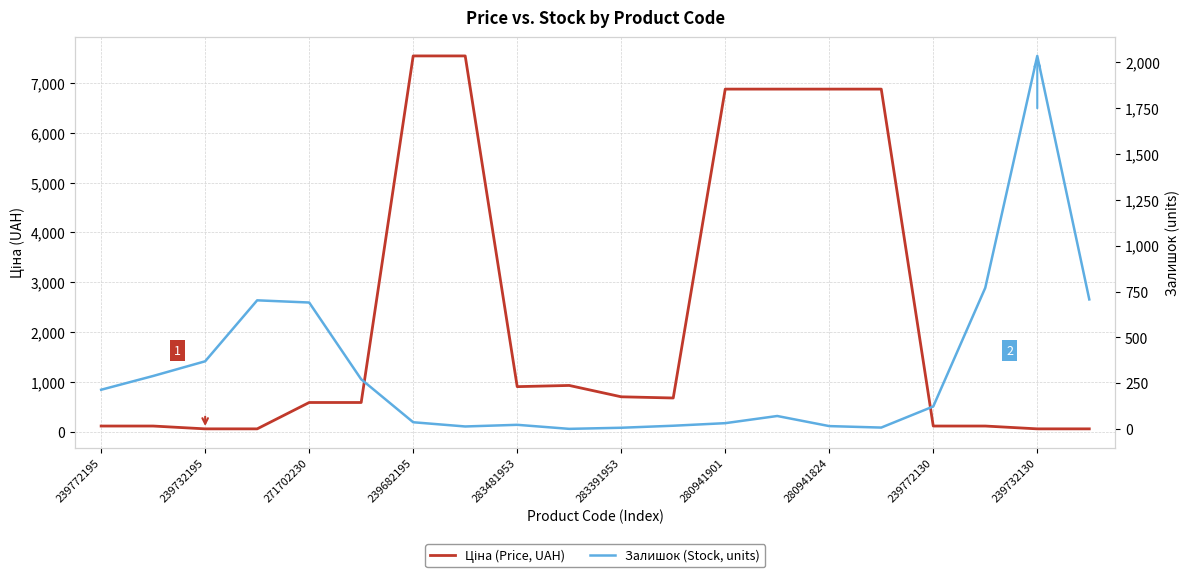

At how many categories does at least one series exceed 4569?

6